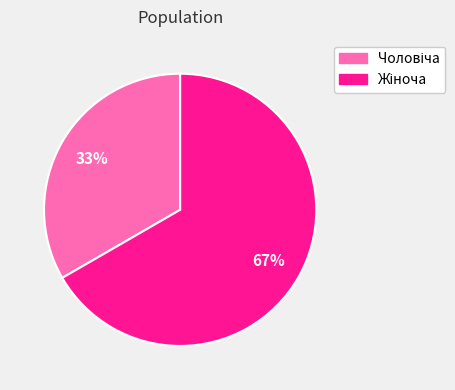

To the nearest percent, what is the average slice percentage?

50%